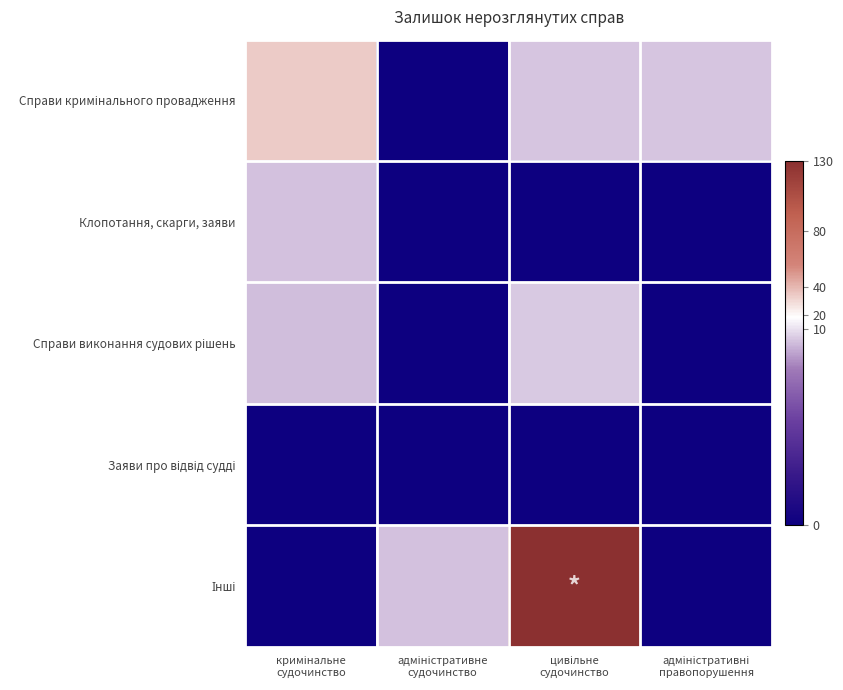

At how many categories does at least one series exceed 93?

1